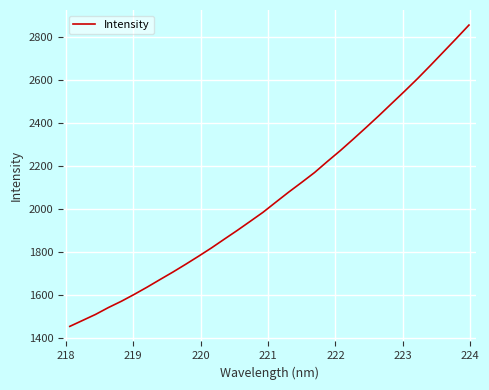

How many lines are shown in the chart?

1